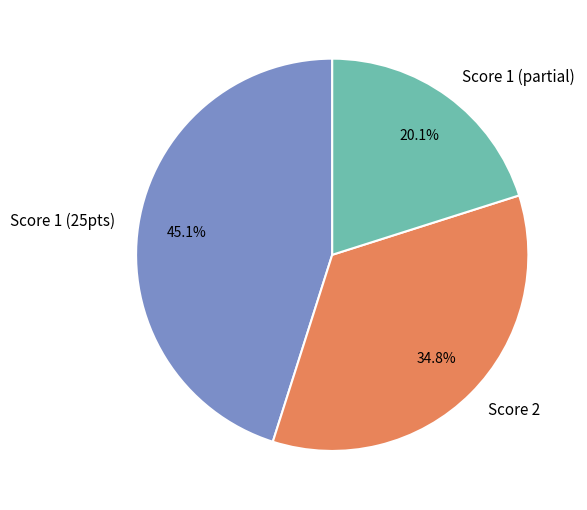

What is the smallest slice in the pie chart?

Score 1 (partial)